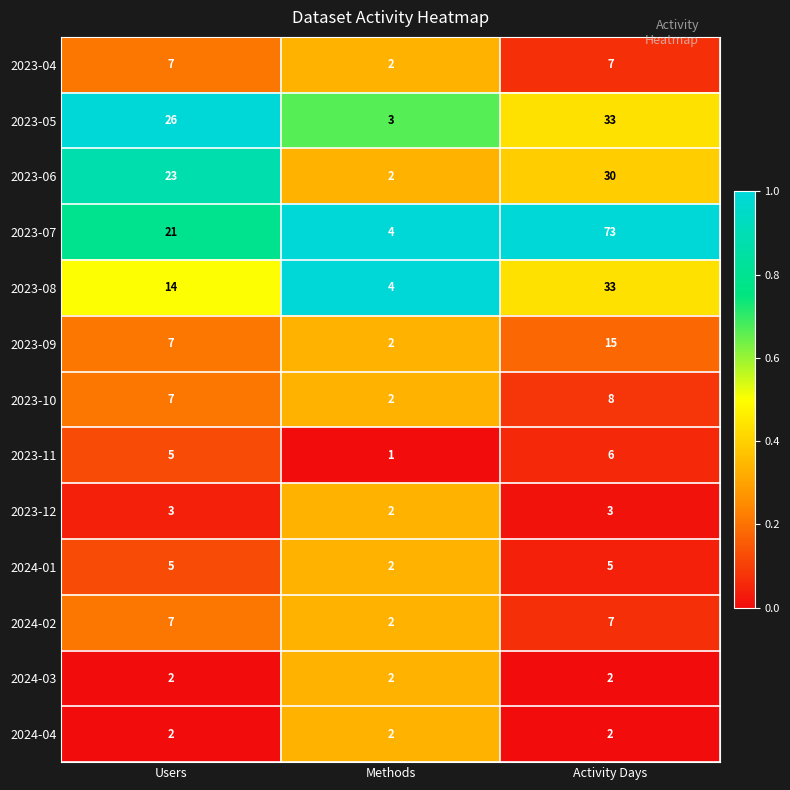

Count the 2023-04 values in the range 2 to 7.

3